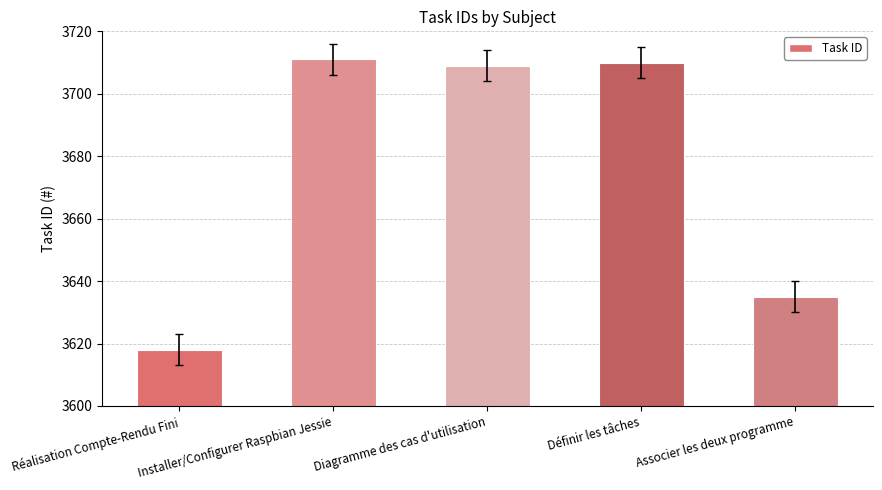

Is it true that the value at Réalisation Compte-Rendu Fini is 1752?

False